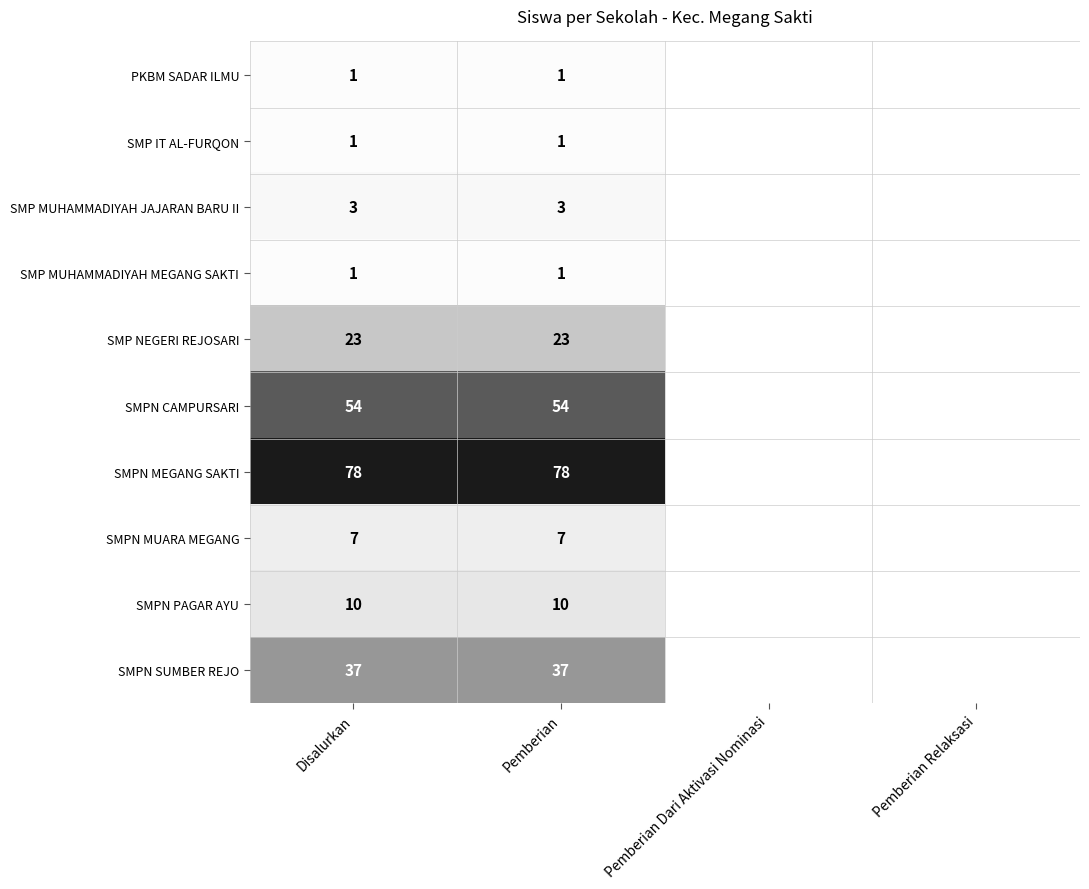

At how many categories does at least one series exceed 29?

2